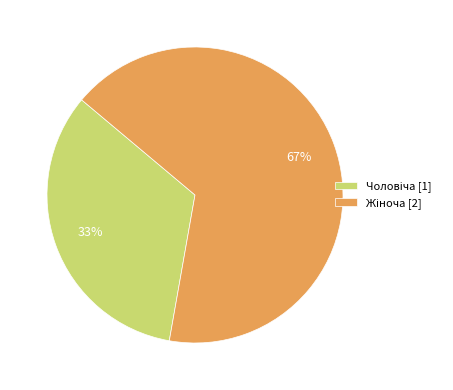

To the nearest percent, what is the average slice percentage?

50%